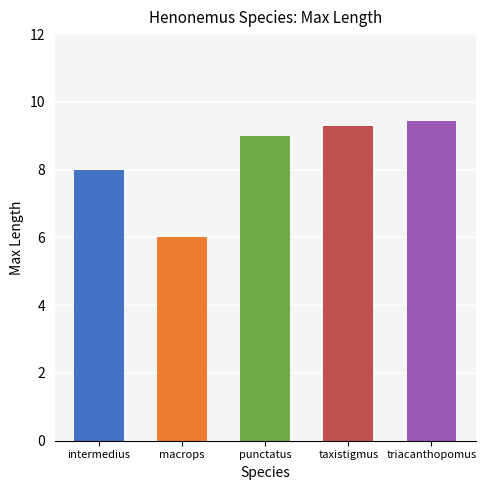

Reading left to right, extract all data points from this chart.

intermedius=8.0	macrops=6.0	punctatus=9.0	taxistigmus=9.3	triacanthopomus=9.4